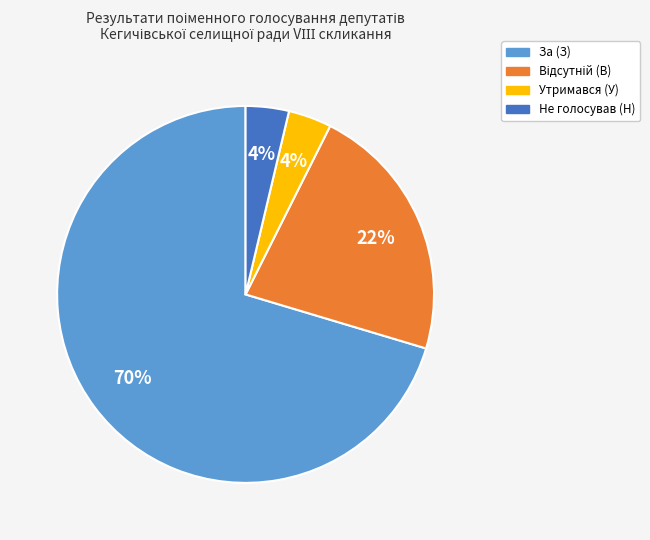

Which category has the biggest portion of the pie?

За (З)